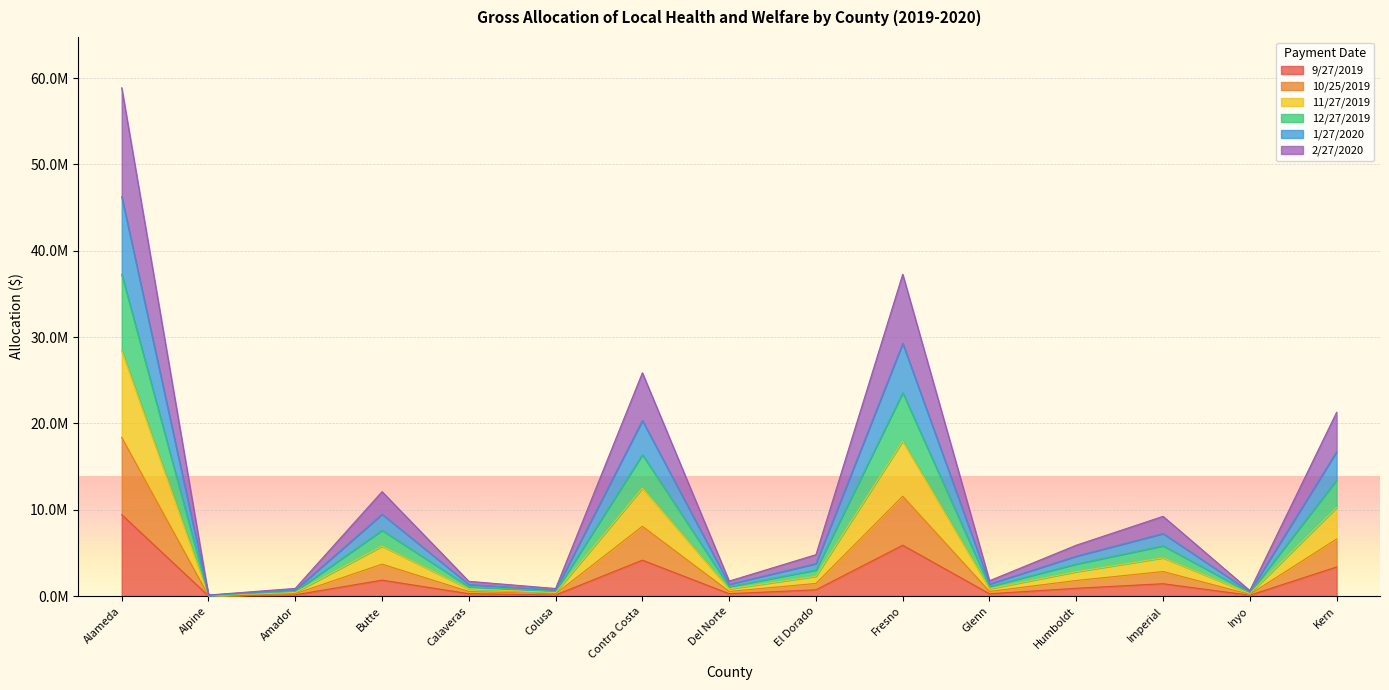

What is the label of the 7th point from the right?

El Dorado